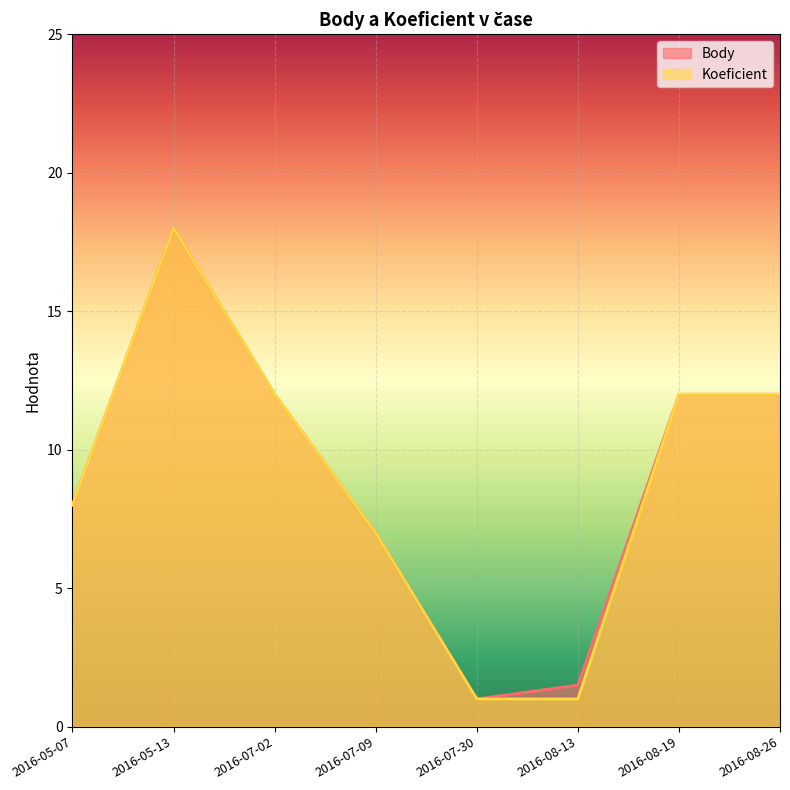

True or false: Body has a value of 5.1 at 2016-07-02.

False